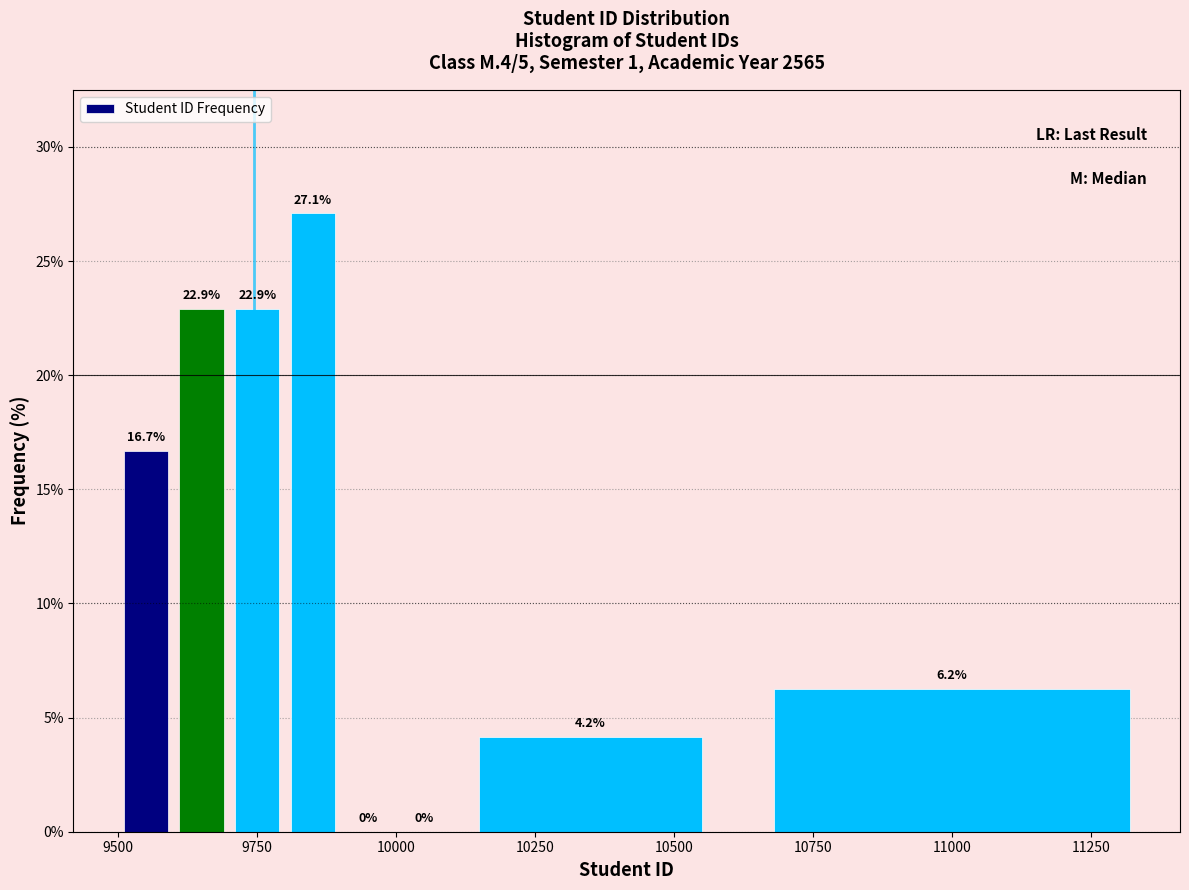

Read against the x-axis, roughly where is the centre of the tallest bar?

9850